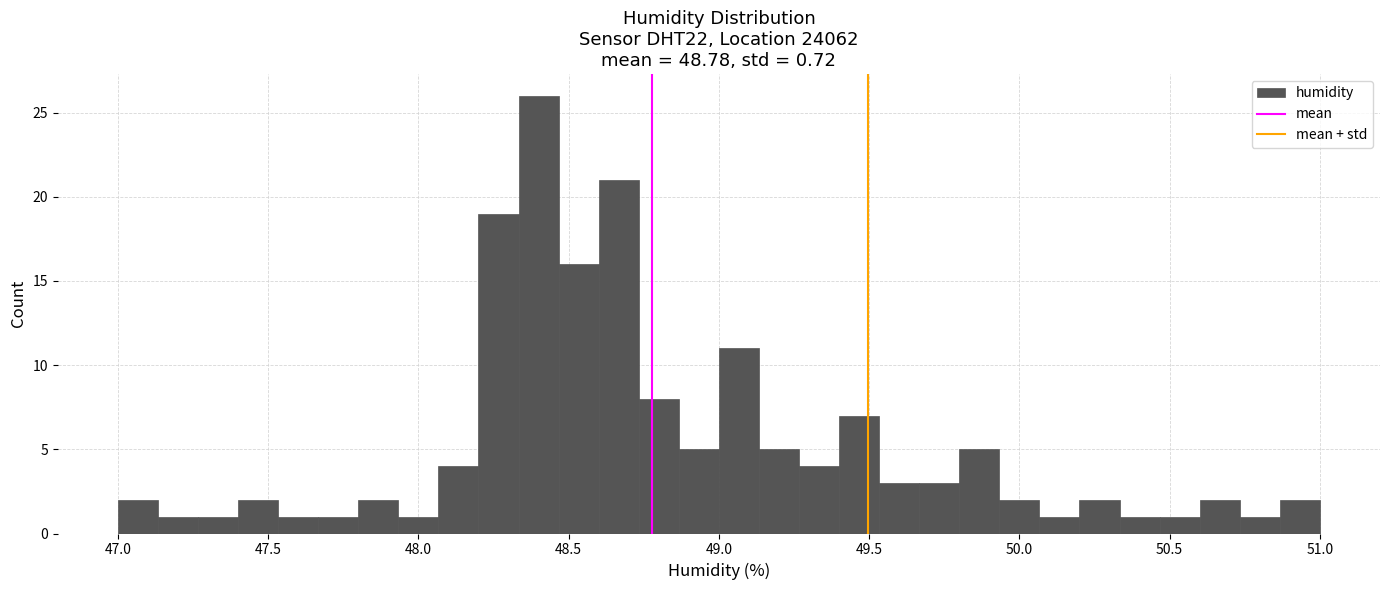

Around what value on the x-axis is the tallest bar? Give the approximate position of its centre, as read against the axis.

48.40